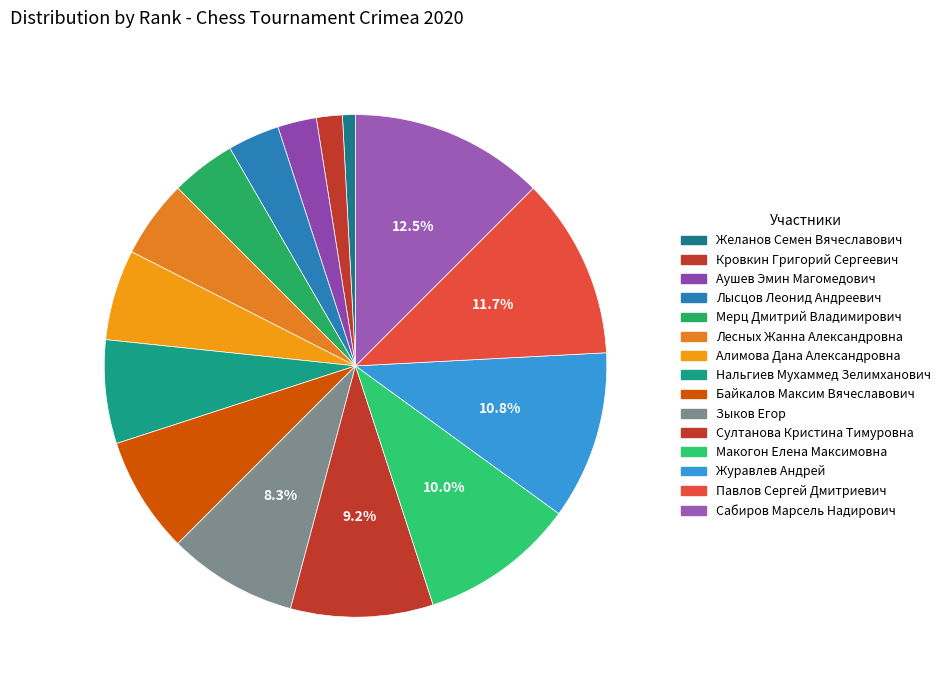

What is the smallest slice in the pie chart?

Желанов Семен Вячеславович